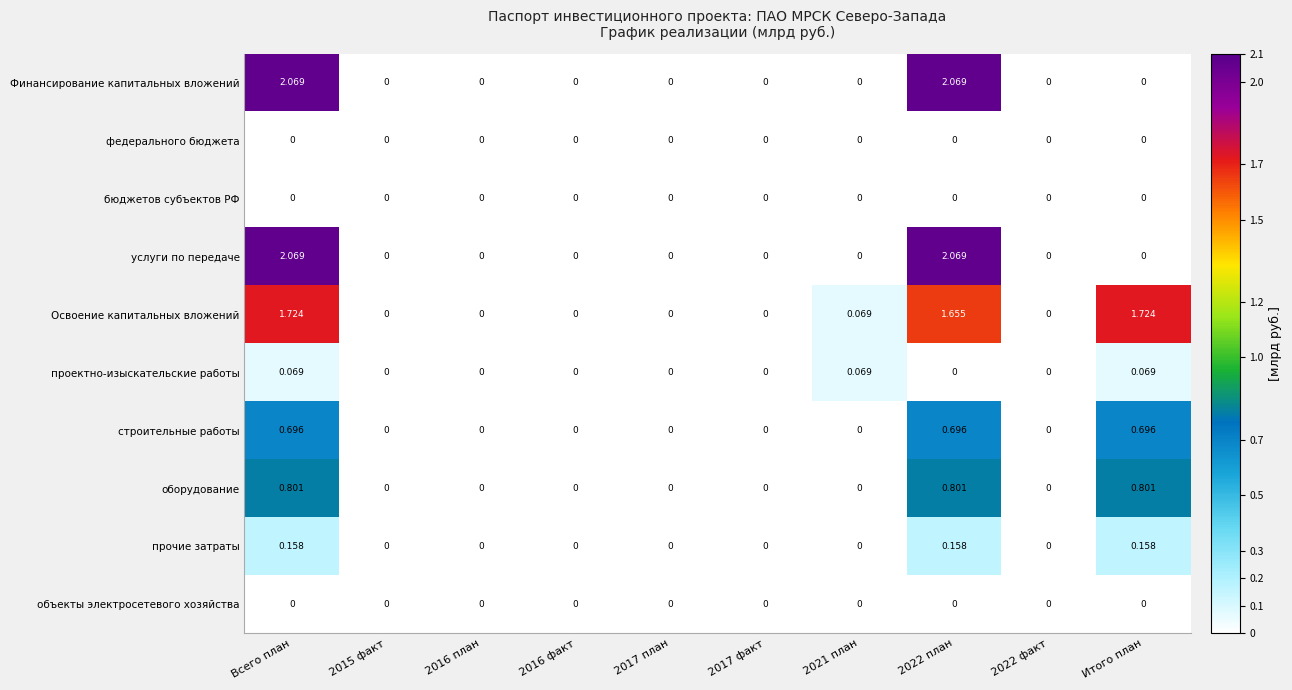

Which series has the largest total across all categories?

Освоение капитальных вложений